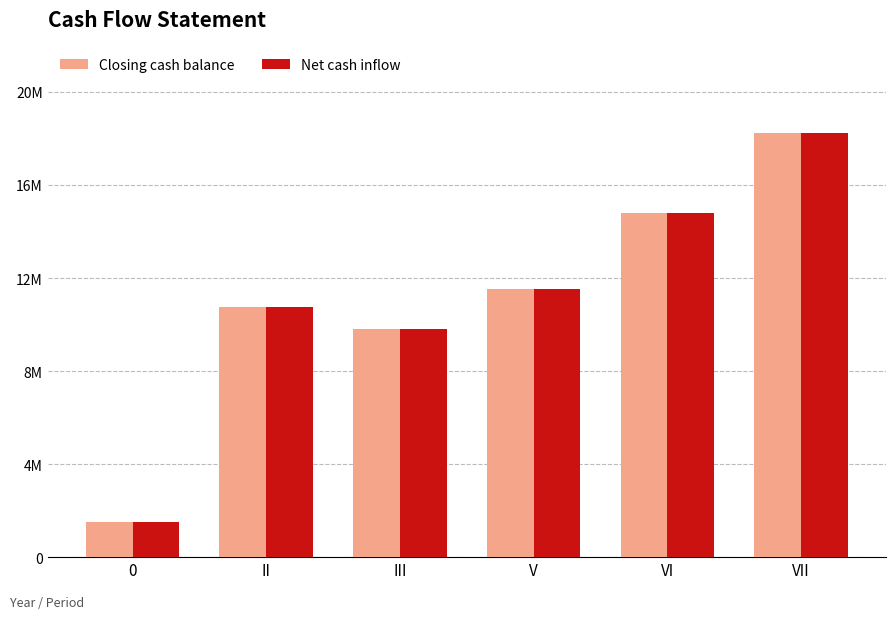

True or false: Net cash inflow has a value of 1970714.5 at 0.

False